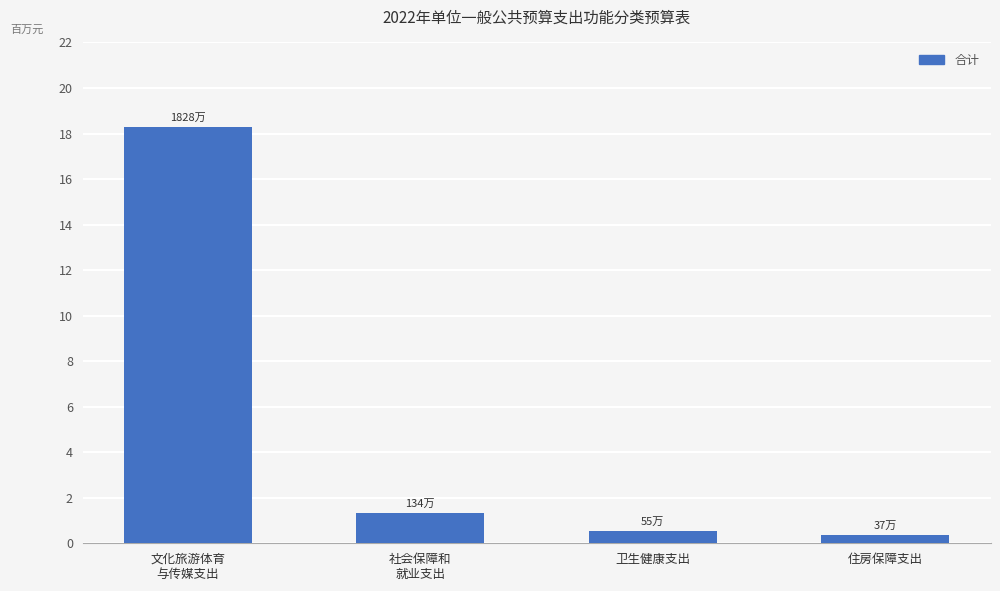

Approximately how many times larger is the value at 文化旅游体育
与传媒支出 compared to 卫生健康支出?

33.2